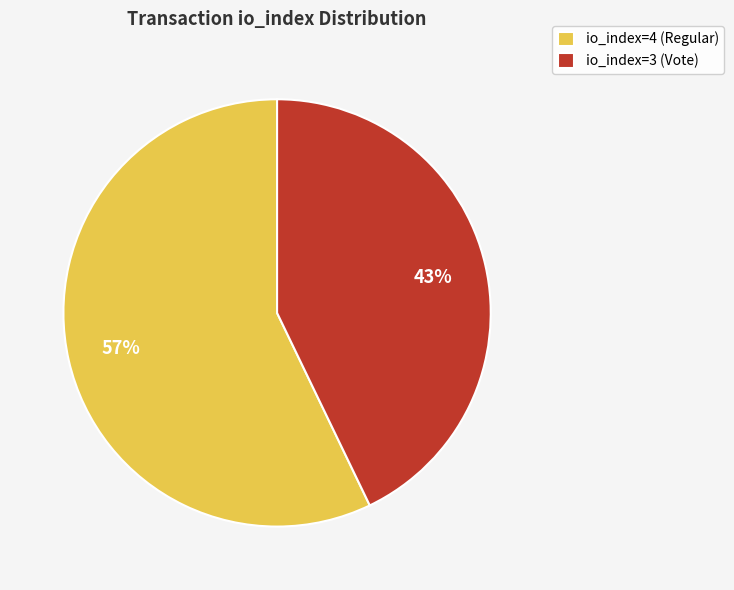

What is the smallest slice in the pie chart?

io_index=3 (Vote)